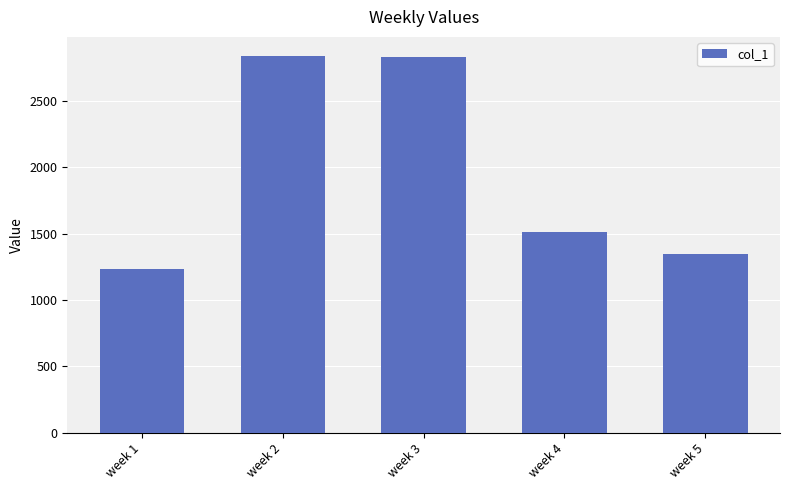

What is the smallest value displayed?

1236